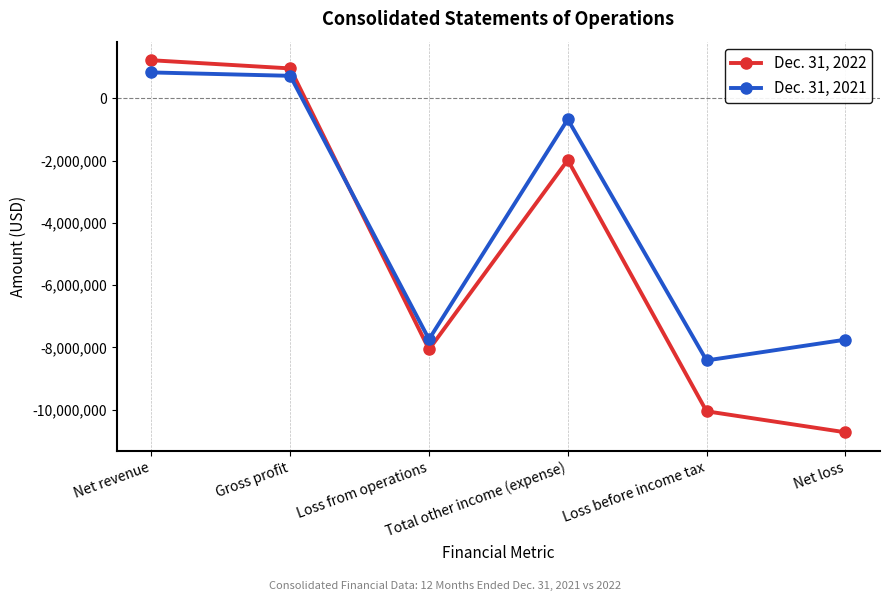

The Dec. 31, 2022 series shows -14029749 at Loss from operations. True or false?

False